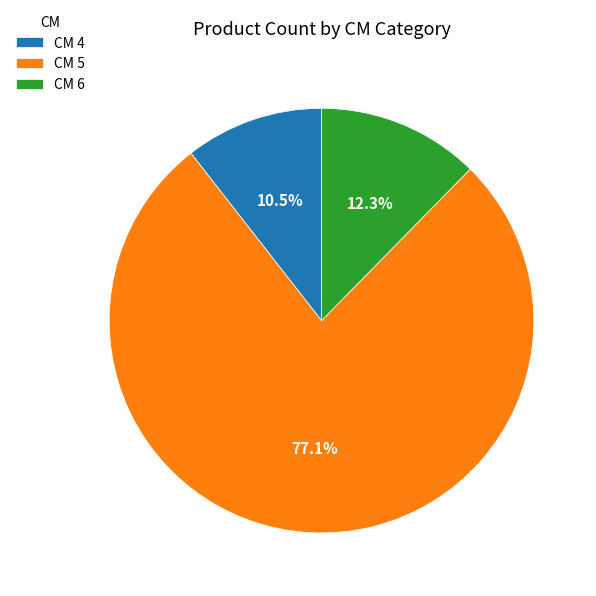

Which has a higher value, CM 5 or CM 4?

CM 5